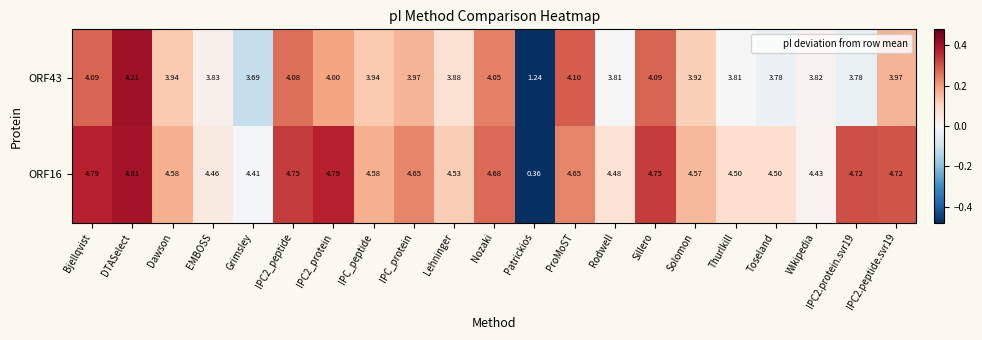

At which label does ORF16 reach its peak?

DTASelect